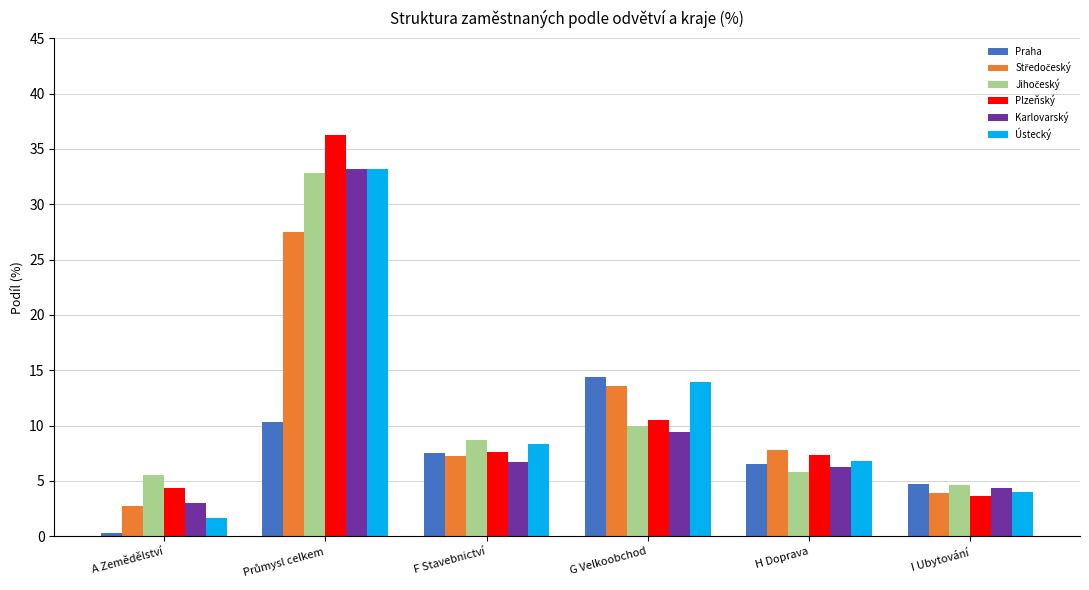

Which series has the largest range (max minus min)?

Plzeňský